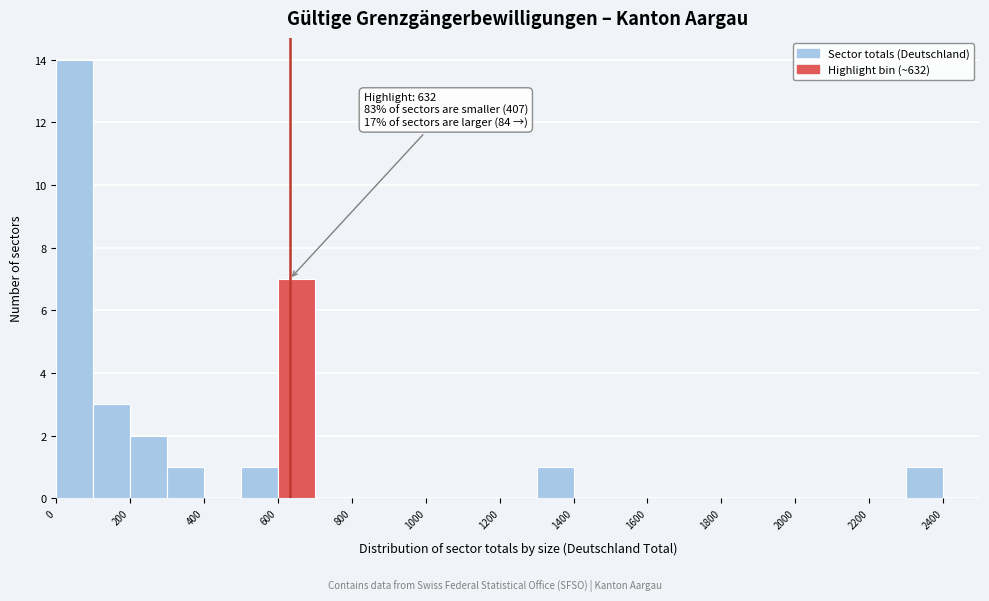

Over which range of the x-axis is the bar tallest?

0 to 100